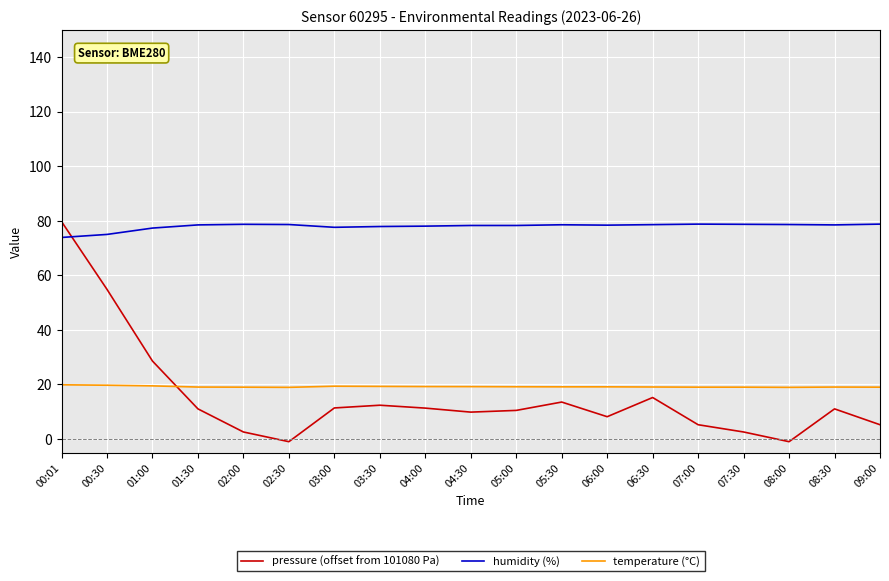

What is the minimum value for temperature (°C)?

18.9